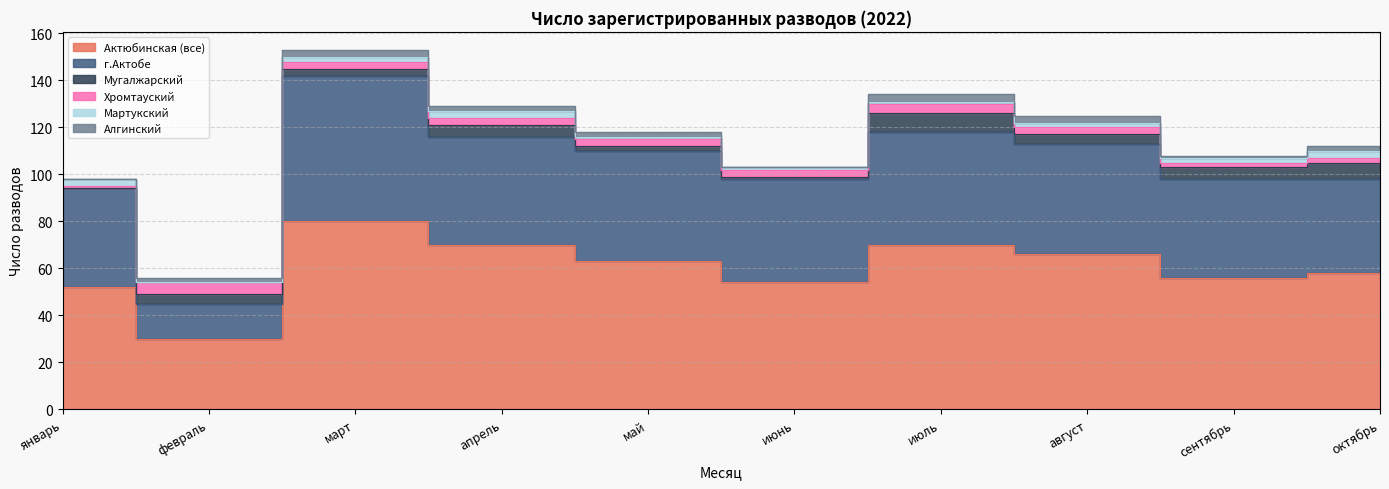

Reading left to right, transcribe all the data shown in this chart.

Актюбинская (все): 52	30	80	70	63	54	70	66	56	58
г.Актобе: 42	15	62	46	47	44	48	47	42	40
Мугалжарский: 0	4	3	5	2	1	8	4	5	7
Хромтауский: 1	5	3	3	3	3	4	3	2	2
Мартукский: 3	0	2	3	1	1	1	2	2	3
Алгинский: 0	2	3	2	2	0	3	3	1	2